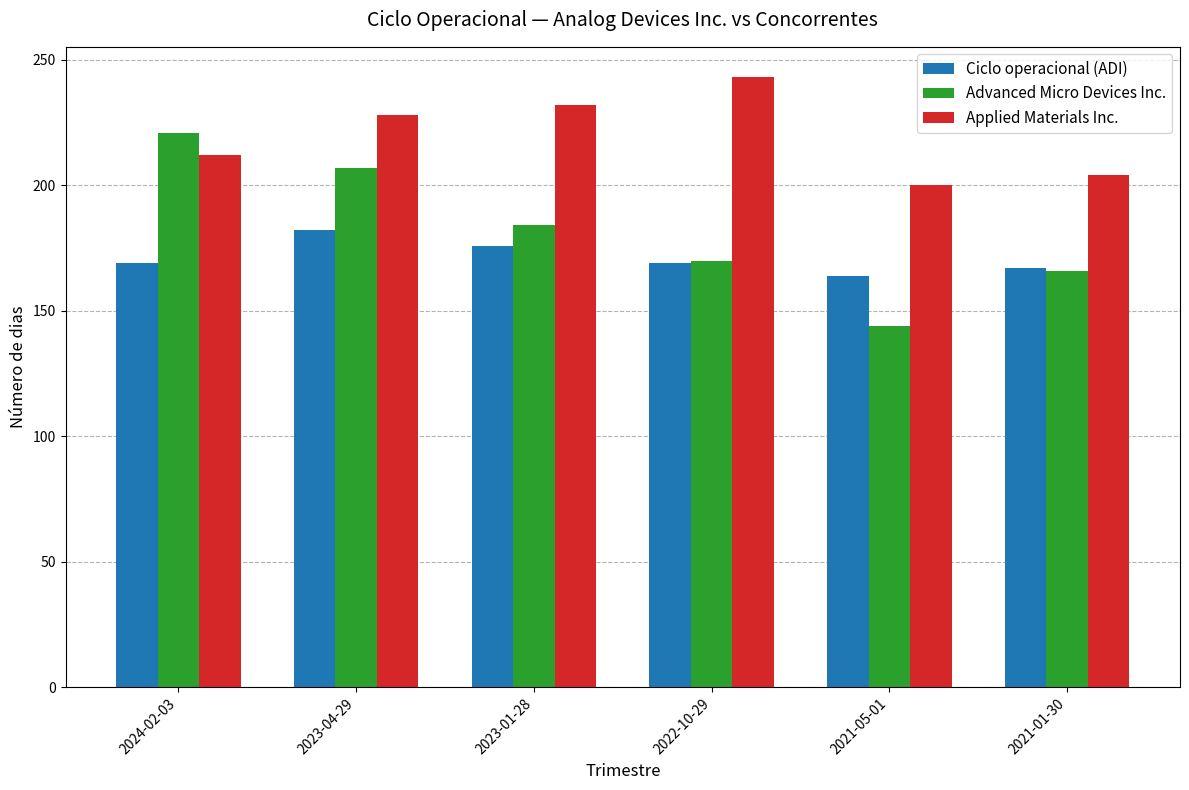

At 2023-04-29, list the series in order from largest to smallest.

Applied Materials Inc., Advanced Micro Devices Inc., Ciclo operacional (ADI)